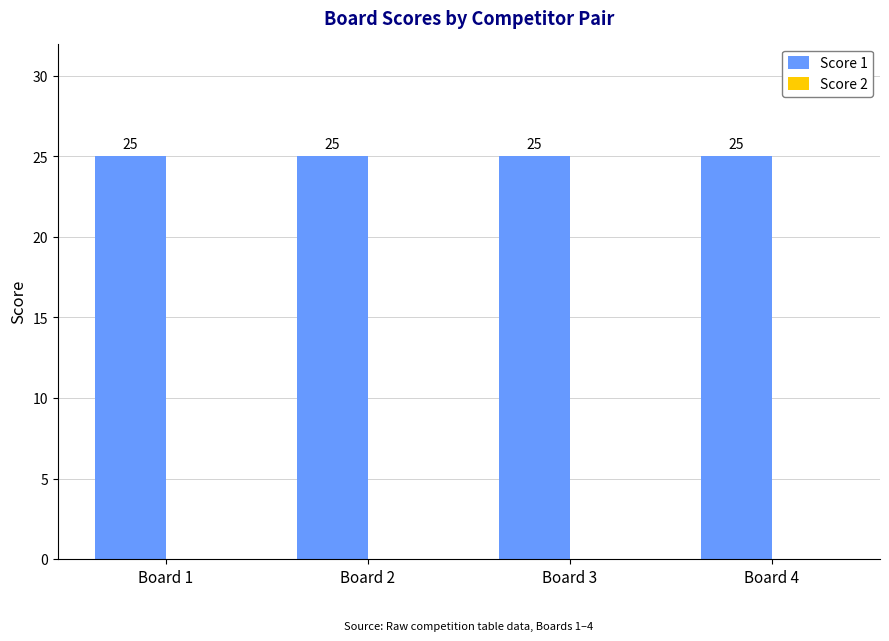

What is the lowest value of the Score 1 series?

25